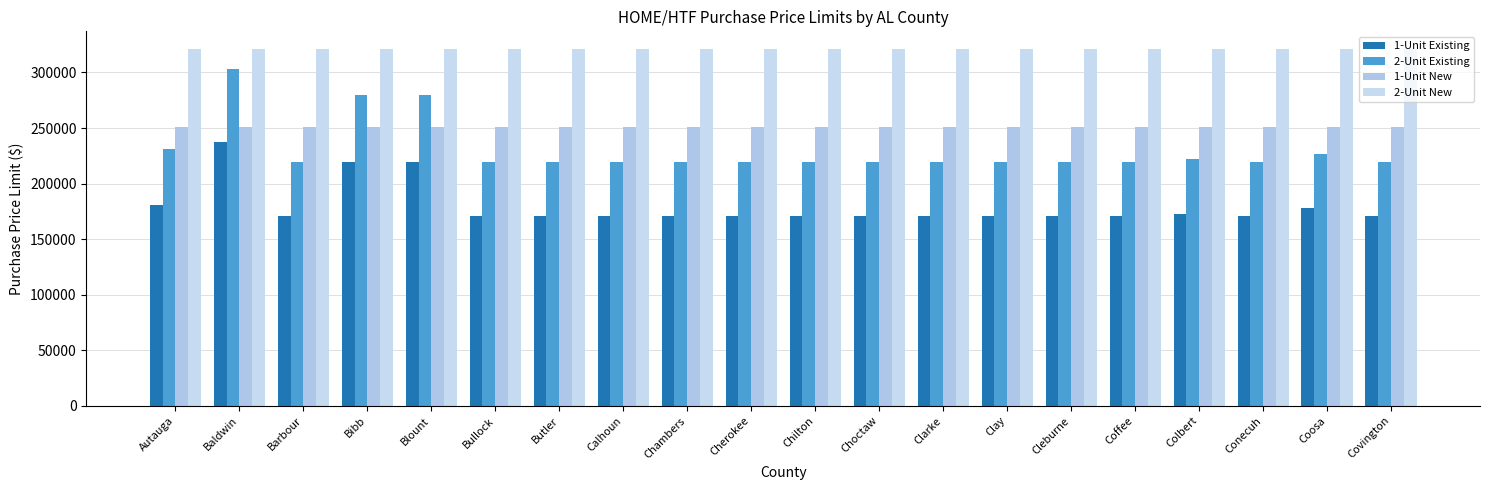

Reading left to right, extract all data points from this chart.

1-Unit Existing: Autauga=181000	Baldwin=237000	Barbour=171000	Bibb=219000	Blount=219000	Bullock=171000	Butler=171000	Calhoun=171000	Chambers=171000	Cherokee=171000	Chilton=171000	Choctaw=171000	Clarke=171000	Clay=171000	Cleburne=171000	Coffee=171000	Colbert=173000	Conecuh=171000	Coosa=178000	Covington=171000
2-Unit Existing: Autauga=231000	Baldwin=303000	Barbour=219000	Bibb=280000	Blount=280000	Bullock=219000	Butler=219000	Calhoun=219000	Chambers=219000	Cherokee=219000	Chilton=219000	Choctaw=219000	Clarke=219000	Clay=219000	Cleburne=219000	Coffee=219000	Colbert=222000	Conecuh=219000	Coosa=227000	Covington=219000
1-Unit New: Autauga=251000	Baldwin=251000	Barbour=251000	Bibb=251000	Blount=251000	Bullock=251000	Butler=251000	Calhoun=251000	Chambers=251000	Cherokee=251000	Chilton=251000	Choctaw=251000	Clarke=251000	Clay=251000	Cleburne=251000	Coffee=251000	Colbert=251000	Conecuh=251000	Coosa=251000	Covington=251000
2-Unit New: Autauga=321000	Baldwin=321000	Barbour=321000	Bibb=321000	Blount=321000	Bullock=321000	Butler=321000	Calhoun=321000	Chambers=321000	Cherokee=321000	Chilton=321000	Choctaw=321000	Clarke=321000	Clay=321000	Cleburne=321000	Coffee=321000	Colbert=321000	Conecuh=321000	Coosa=321000	Covington=321000